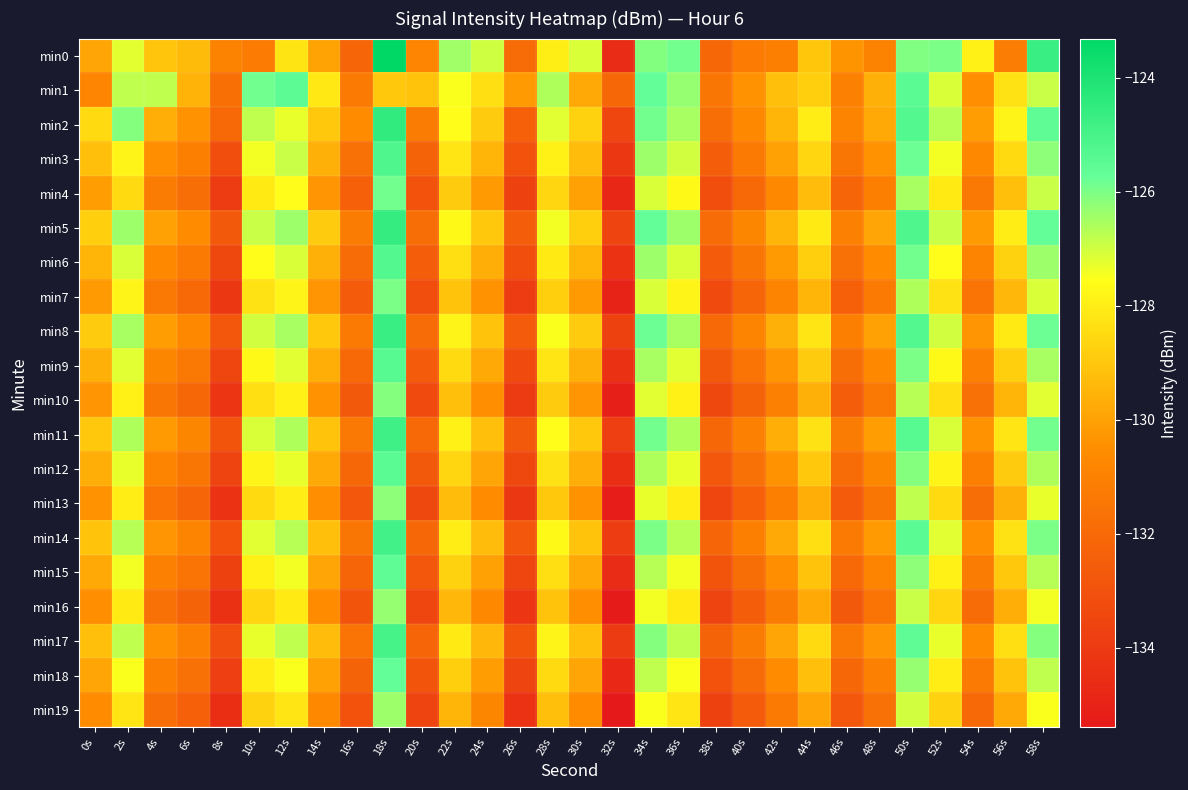

Reading right to left, extract all data points from this chart.

min0: 58s=-124.7	56s=-131.2	54s=-127.9	52s=-126.0	50s=-126.0	48s=-131.0	46s=-130.3	44s=-129.0	42s=-131.1	40s=-131.3	38s=-132.1	36s=-125.9	34s=-126.1	32s=-134.6	30s=-127.1	28s=-128.0	26s=-131.9	24s=-127.0	22s=-126.4	20s=-130.8	18s=-123.3	16s=-132.2	14s=-130.0	12s=-128.2	10s=-131.3	8s=-130.9	6s=-129.3	4s=-129.1	2s=-127.2	0s=-129.9
min1: 58s=-126.9	56s=-128.3	54s=-130.5	52s=-127.1	50s=-125.5	48s=-129.6	46s=-131.0	44s=-128.8	42s=-129.2	40s=-130.4	38s=-131.5	36s=-126.3	34s=-125.7	32s=-132.1	30s=-129.8	28s=-126.6	26s=-130.2	24s=-128.4	22s=-127.5	20s=-129.1	18s=-129.0	16s=-131.3	14s=-128.2	12s=-125.5	10s=-125.9	8s=-131.8	6s=-129.5	4s=-126.8	2s=-126.8	0s=-130.9
min2: 58s=-125.6	56s=-127.8	54s=-130.1	52s=-126.7	50s=-125.3	48s=-129.8	46s=-130.9	44s=-128.0	42s=-129.5	40s=-130.7	38s=-131.8	36s=-126.5	34s=-125.9	32s=-133.5	30s=-128.7	28s=-127.2	26s=-132.4	24s=-128.9	22s=-127.6	20s=-131.2	18s=-124.5	16s=-130.6	14s=-129.0	12s=-127.3	10s=-126.8	8s=-132.0	6s=-130.4	4s=-129.7	2s=-126.1	0s=-128.5
min3: 58s=-126.2	56s=-128.5	54s=-130.7	52s=-127.4	50s=-125.8	48s=-130.4	46s=-131.5	44s=-128.6	42s=-130.0	40s=-131.3	38s=-132.5	36s=-127.0	34s=-126.4	32s=-134.1	30s=-129.3	28s=-127.9	26s=-133.0	24s=-129.5	22s=-128.2	20s=-132.3	18s=-125.2	16s=-131.7	14s=-129.6	12s=-126.9	10s=-127.4	8s=-133.2	6s=-131.1	4s=-130.5	2s=-127.8	0s=-129.2
min4: 58s=-126.9	56s=-129.2	54s=-131.4	52s=-128.1	50s=-126.5	48s=-131.1	46s=-132.2	44s=-129.3	42s=-130.7	40s=-132.0	38s=-133.2	36s=-127.7	34s=-127.1	32s=-134.8	30s=-130.0	28s=-128.6	26s=-133.7	24s=-130.2	22s=-128.9	20s=-133.0	18s=-125.9	16s=-132.4	14s=-130.3	12s=-127.6	10s=-128.1	8s=-133.9	6s=-131.8	4s=-131.2	2s=-128.5	0s=-130.1
min5: 58s=-125.7	56s=-128.0	54s=-130.2	52s=-126.9	50s=-125.2	48s=-129.9	46s=-131.0	44s=-128.1	42s=-129.5	40s=-130.8	38s=-131.9	36s=-126.4	34s=-125.7	32s=-133.6	30s=-128.8	28s=-127.4	26s=-132.5	24s=-129.0	22s=-127.7	20s=-131.8	18s=-124.6	16s=-131.2	14s=-128.9	12s=-126.4	10s=-126.9	8s=-132.7	6s=-130.6	4s=-130.0	2s=-126.4	0s=-128.8
min6: 58s=-126.4	56s=-128.7	54s=-130.9	52s=-127.6	50s=-125.9	48s=-130.6	46s=-131.7	44s=-128.8	42s=-130.2	40s=-131.5	38s=-132.6	36s=-127.1	34s=-126.4	32s=-134.3	30s=-129.5	28s=-128.1	26s=-133.2	24s=-129.7	22s=-128.4	20s=-132.5	18s=-125.3	16s=-131.9	14s=-129.6	12s=-127.1	10s=-127.6	8s=-133.4	6s=-131.3	4s=-130.7	2s=-127.1	0s=-129.5
min7: 58s=-127.1	56s=-129.4	54s=-131.6	52s=-128.3	50s=-126.6	48s=-131.3	46s=-132.4	44s=-129.5	42s=-130.9	40s=-132.2	38s=-133.3	36s=-127.8	34s=-127.1	32s=-135.0	30s=-130.2	28s=-128.8	26s=-133.9	24s=-130.4	22s=-129.1	20s=-133.2	18s=-126.0	16s=-132.6	14s=-130.3	12s=-127.8	10s=-128.3	8s=-134.1	6s=-132.0	4s=-131.4	2s=-127.8	0s=-130.2
min8: 58s=-125.8	56s=-128.1	54s=-130.3	52s=-127.0	50s=-125.3	48s=-130.0	46s=-131.1	44s=-128.2	42s=-129.6	40s=-130.9	38s=-132.0	36s=-126.5	34s=-125.8	32s=-133.7	30s=-128.9	28s=-127.5	26s=-132.6	24s=-129.1	22s=-127.8	20s=-131.9	18s=-124.7	16s=-131.3	14s=-129.0	12s=-126.5	10s=-127.0	8s=-132.8	6s=-130.7	4s=-130.1	2s=-126.5	0s=-128.9
min9: 58s=-126.5	56s=-128.8	54s=-131.0	52s=-127.7	50s=-126.0	48s=-130.7	46s=-131.8	44s=-128.9	42s=-130.3	40s=-131.6	38s=-132.7	36s=-127.2	34s=-126.5	32s=-134.4	30s=-129.6	28s=-128.2	26s=-133.3	24s=-129.8	22s=-128.5	20s=-132.6	18s=-125.4	16s=-132.0	14s=-129.7	12s=-127.2	10s=-127.7	8s=-133.5	6s=-131.4	4s=-130.8	2s=-127.2	0s=-129.6
min10: 58s=-127.2	56s=-129.5	54s=-131.7	52s=-128.4	50s=-126.7	48s=-131.4	46s=-132.5	44s=-129.6	42s=-131.0	40s=-132.3	38s=-133.4	36s=-127.9	34s=-127.2	32s=-135.1	30s=-130.3	28s=-128.9	26s=-134.0	24s=-130.5	22s=-129.2	20s=-133.3	18s=-126.1	16s=-132.7	14s=-130.4	12s=-127.9	10s=-128.4	8s=-134.2	6s=-132.1	4s=-131.5	2s=-127.9	0s=-130.3
min11: 58s=-125.9	56s=-128.2	54s=-130.4	52s=-127.1	50s=-125.4	48s=-130.1	46s=-131.2	44s=-128.3	42s=-129.7	40s=-131.0	38s=-132.1	36s=-126.6	34s=-125.9	32s=-133.8	30s=-129.0	28s=-127.6	26s=-132.7	24s=-129.2	22s=-127.9	20s=-132.0	18s=-124.8	16s=-131.4	14s=-129.1	12s=-126.6	10s=-127.1	8s=-132.9	6s=-130.8	4s=-130.2	2s=-126.6	0s=-129.0
min12: 58s=-126.6	56s=-128.9	54s=-131.1	52s=-127.8	50s=-126.1	48s=-130.8	46s=-131.9	44s=-129.0	42s=-130.4	40s=-131.7	38s=-132.8	36s=-127.3	34s=-126.6	32s=-134.5	30s=-129.7	28s=-128.3	26s=-133.4	24s=-129.9	22s=-128.6	20s=-132.7	18s=-125.5	16s=-132.1	14s=-129.8	12s=-127.3	10s=-127.8	8s=-133.6	6s=-131.5	4s=-130.9	2s=-127.3	0s=-129.7
min13: 58s=-127.3	56s=-129.6	54s=-131.8	52s=-128.5	50s=-126.8	48s=-131.5	46s=-132.6	44s=-129.7	42s=-131.1	40s=-132.4	38s=-133.5	36s=-128.0	34s=-127.3	32s=-135.2	30s=-130.4	28s=-129.0	26s=-134.1	24s=-130.6	22s=-129.3	20s=-133.4	18s=-126.2	16s=-132.8	14s=-130.5	12s=-128.0	10s=-128.5	8s=-134.3	6s=-132.2	4s=-131.6	2s=-128.0	0s=-130.4
min14: 58s=-126.0	56s=-128.3	54s=-130.5	52s=-127.2	50s=-125.5	48s=-130.2	46s=-131.3	44s=-128.4	42s=-129.8	40s=-131.1	38s=-132.2	36s=-126.7	34s=-126.0	32s=-133.9	30s=-129.1	28s=-127.7	26s=-132.8	24s=-129.3	22s=-128.0	20s=-132.1	18s=-124.9	16s=-131.5	14s=-129.2	12s=-126.7	10s=-127.2	8s=-133.0	6s=-130.9	4s=-130.3	2s=-126.7	0s=-129.1
min15: 58s=-126.7	56s=-129.0	54s=-131.2	52s=-127.9	50s=-126.2	48s=-130.9	46s=-132.0	44s=-129.1	42s=-130.5	40s=-131.8	38s=-132.9	36s=-127.4	34s=-126.7	32s=-134.6	30s=-129.8	28s=-128.4	26s=-133.5	24s=-130.0	22s=-128.7	20s=-132.8	18s=-125.6	16s=-132.2	14s=-129.9	12s=-127.4	10s=-127.9	8s=-133.7	6s=-131.6	4s=-131.0	2s=-127.4	0s=-129.8
min16: 58s=-127.4	56s=-129.7	54s=-131.9	52s=-128.6	50s=-126.9	48s=-131.6	46s=-132.7	44s=-129.8	42s=-131.2	40s=-132.5	38s=-133.6	36s=-128.1	34s=-127.4	32s=-135.3	30s=-130.5	28s=-129.1	26s=-134.2	24s=-130.7	22s=-129.4	20s=-133.5	18s=-126.3	16s=-132.9	14s=-130.6	12s=-128.1	10s=-128.6	8s=-134.4	6s=-132.3	4s=-131.7	2s=-128.1	0s=-130.5
min17: 58s=-126.1	56s=-128.4	54s=-130.6	52s=-127.3	50s=-125.6	48s=-130.3	46s=-131.4	44s=-128.5	42s=-129.9	40s=-131.2	38s=-132.3	36s=-126.8	34s=-126.1	32s=-134.0	30s=-129.2	28s=-127.8	26s=-132.9	24s=-129.4	22s=-128.1	20s=-132.2	18s=-125.0	16s=-131.6	14s=-129.3	12s=-126.8	10s=-127.3	8s=-133.1	6s=-131.0	4s=-130.4	2s=-126.8	0s=-129.2
min18: 58s=-126.8	56s=-129.1	54s=-131.3	52s=-128.0	50s=-126.3	48s=-131.0	46s=-132.1	44s=-129.2	42s=-130.6	40s=-131.9	38s=-133.0	36s=-127.5	34s=-126.8	32s=-134.7	30s=-129.9	28s=-128.5	26s=-133.6	24s=-130.1	22s=-128.8	20s=-132.9	18s=-125.7	16s=-132.3	14s=-130.0	12s=-127.5	10s=-128.0	8s=-133.8	6s=-131.7	4s=-131.1	2s=-127.5	0s=-129.9
min19: 58s=-127.5	56s=-129.8	54s=-132.0	52s=-128.7	50s=-127.0	48s=-131.7	46s=-132.8	44s=-129.9	42s=-131.3	40s=-132.6	38s=-133.7	36s=-128.2	34s=-127.5	32s=-135.4	30s=-130.6	28s=-129.2	26s=-134.3	24s=-130.8	22s=-129.5	20s=-133.6	18s=-126.4	16s=-133.0	14s=-130.7	12s=-128.2	10s=-128.7	8s=-134.5	6s=-132.4	4s=-131.8	2s=-128.2	0s=-130.6